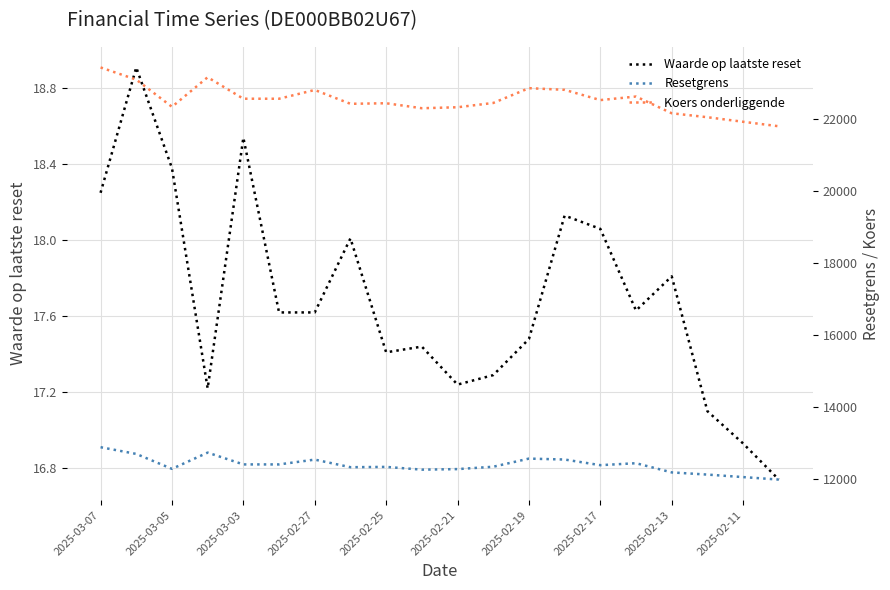

At which category is the sum across all series the highest?

2025-03-07